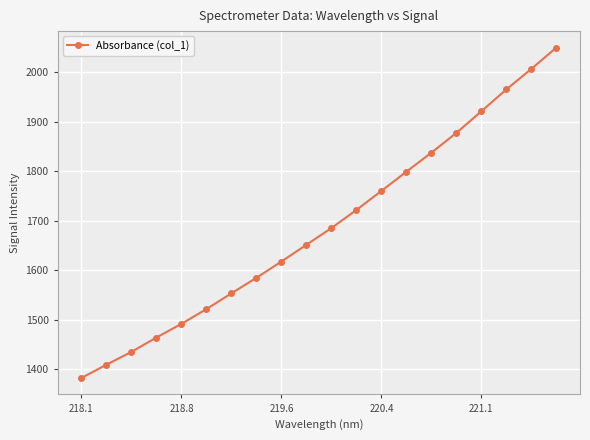

What is the value of the 13th point from the left?

1760.3